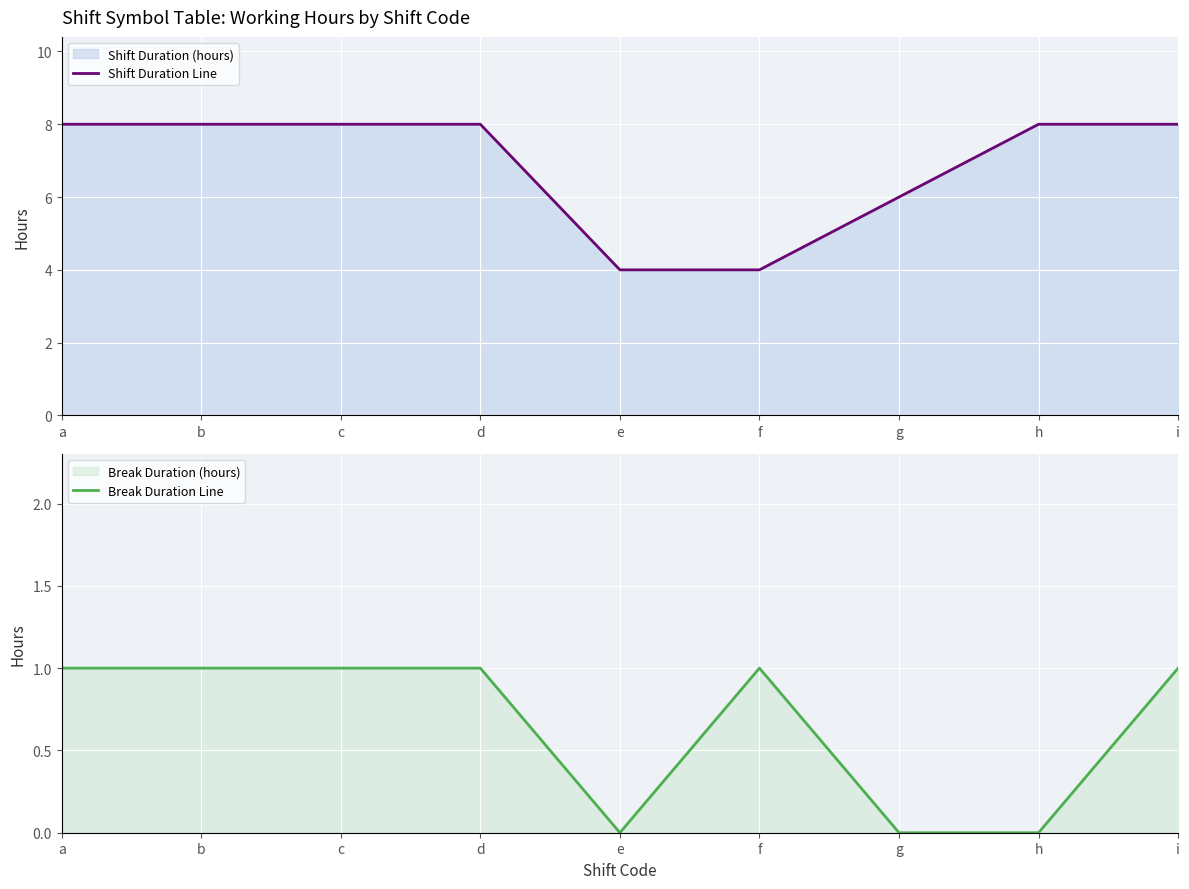

True or false: Break Duration Line has a value of 0.4 at h.

False